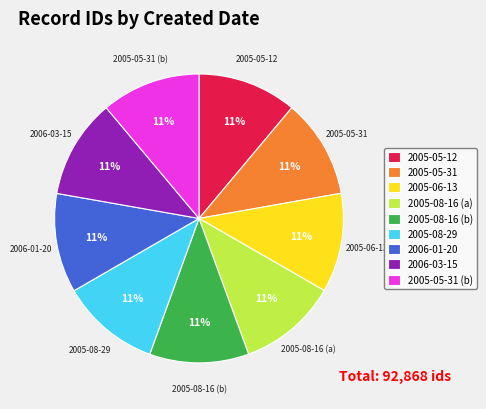

Is 2005-06-13 the majority of the pie?

No